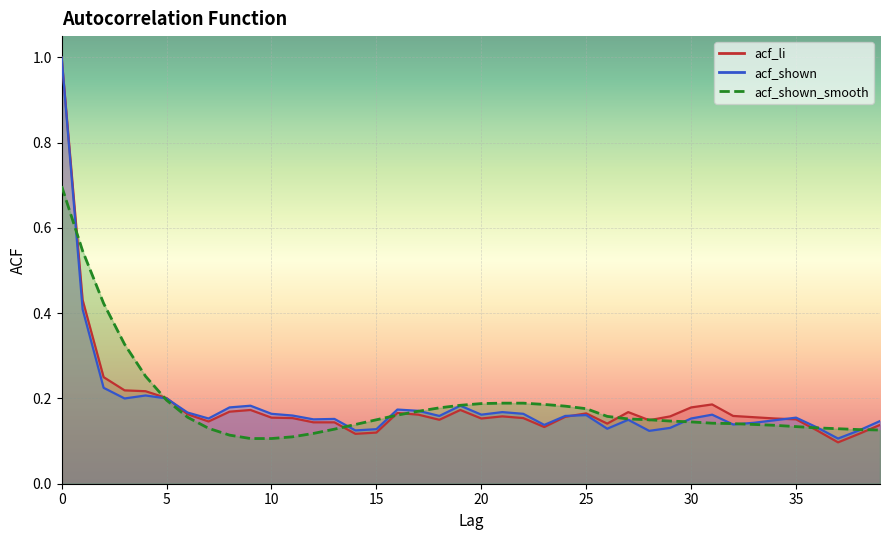

Between 5 and 6, which is larger?

5